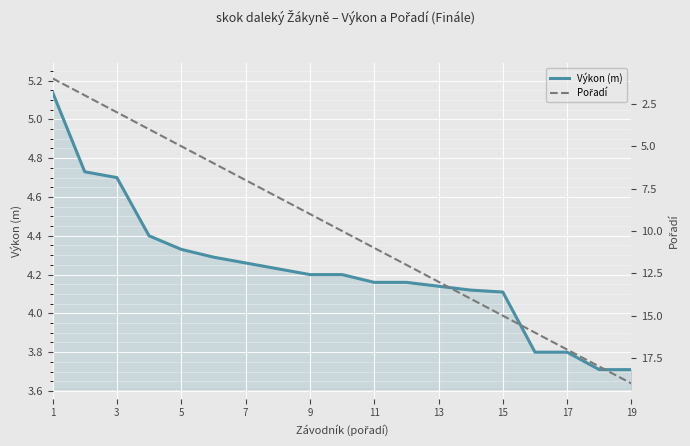

What is the difference between the maximum and minimum values in the Pořadí series?

18.0